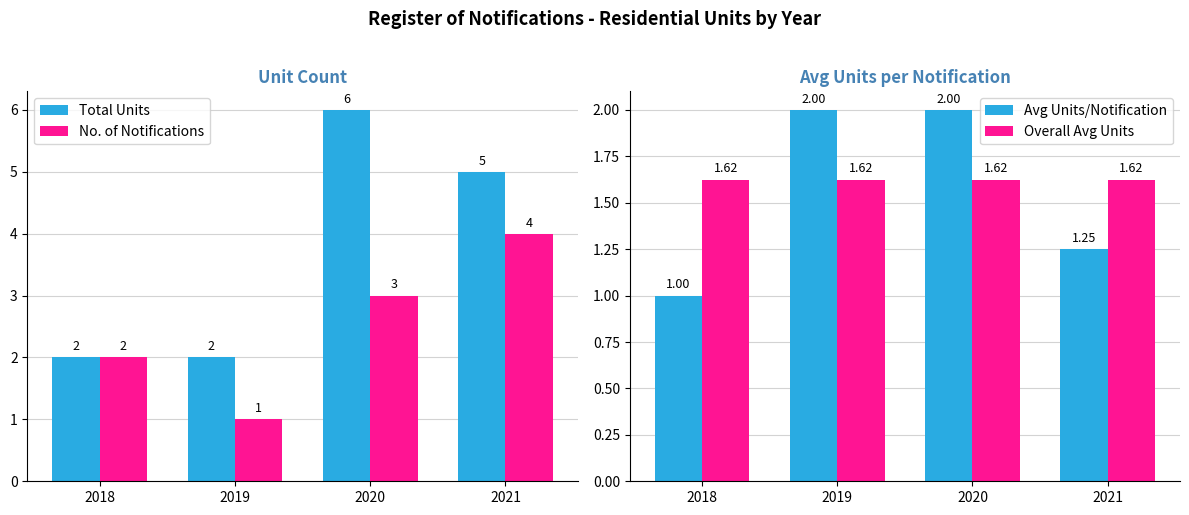

Does the chart contain stacked bars?

No